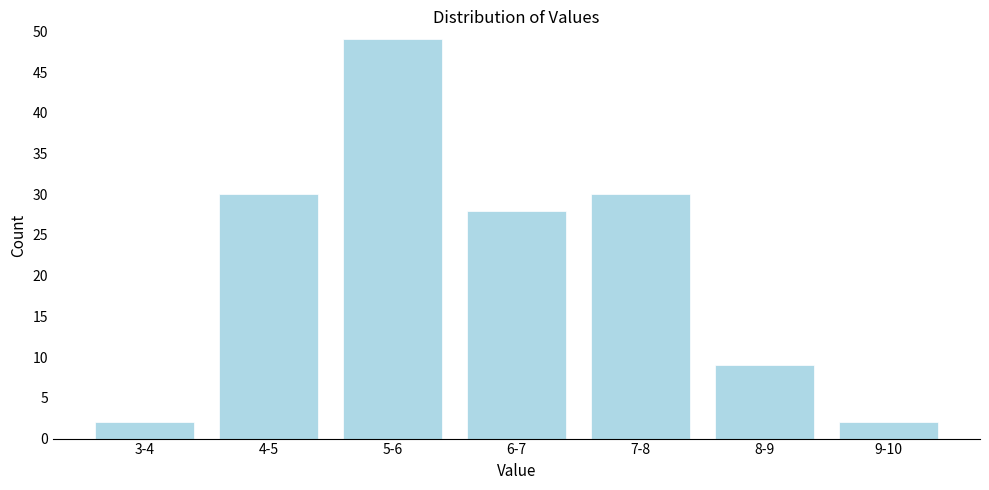

Reading left to right, list all the values displayed in this chart.

3-4=2	4-5=30	5-6=49	6-7=28	7-8=30	8-9=9	9-10=2